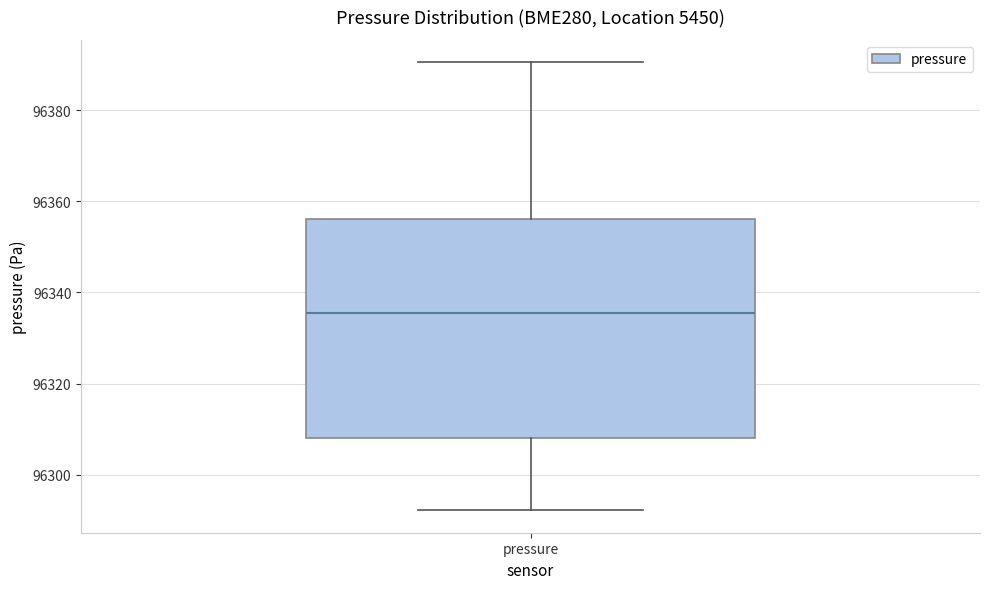

Read this box plot against the y-axis: the position of the median line, the range covered by the box, and the ends of both whiskers. The values are not printed on the chart, so give them approximately, as read against the axis.

median 96336, box 96308 to 96356, whiskers 96292 to 96390